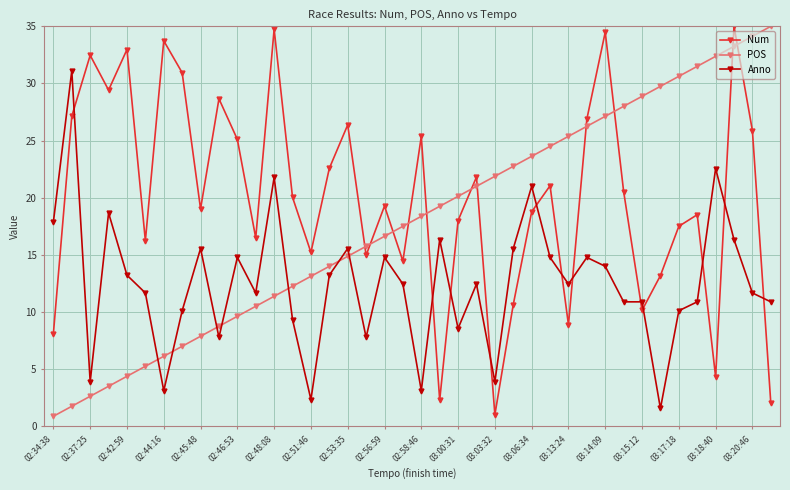

List the series in order of their overall mean, lowest first.

Anno, POS, Num